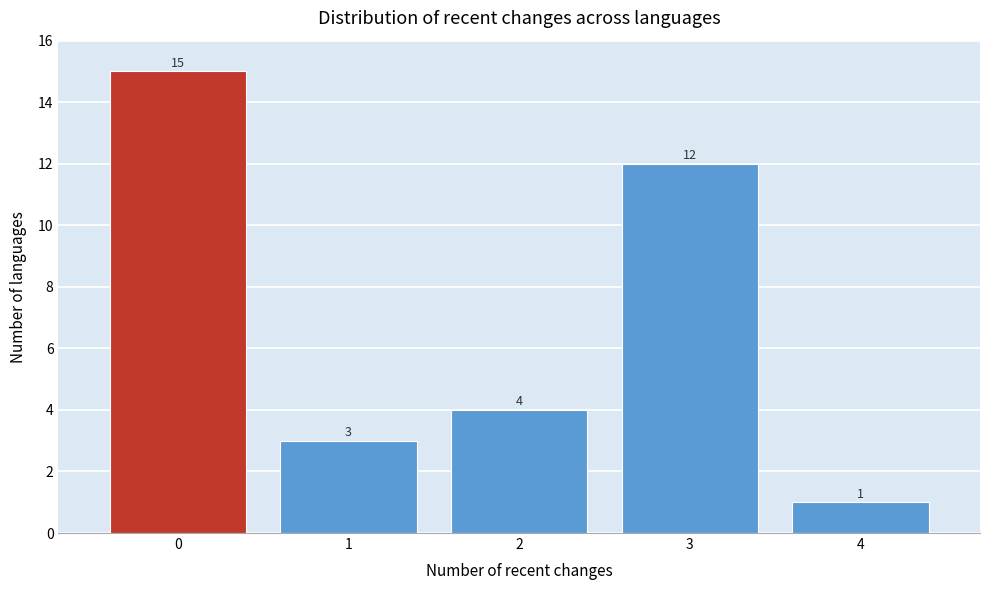

Reading left to right, list all the values displayed in this chart.

0=15	1=3	2=4	3=12	4=1